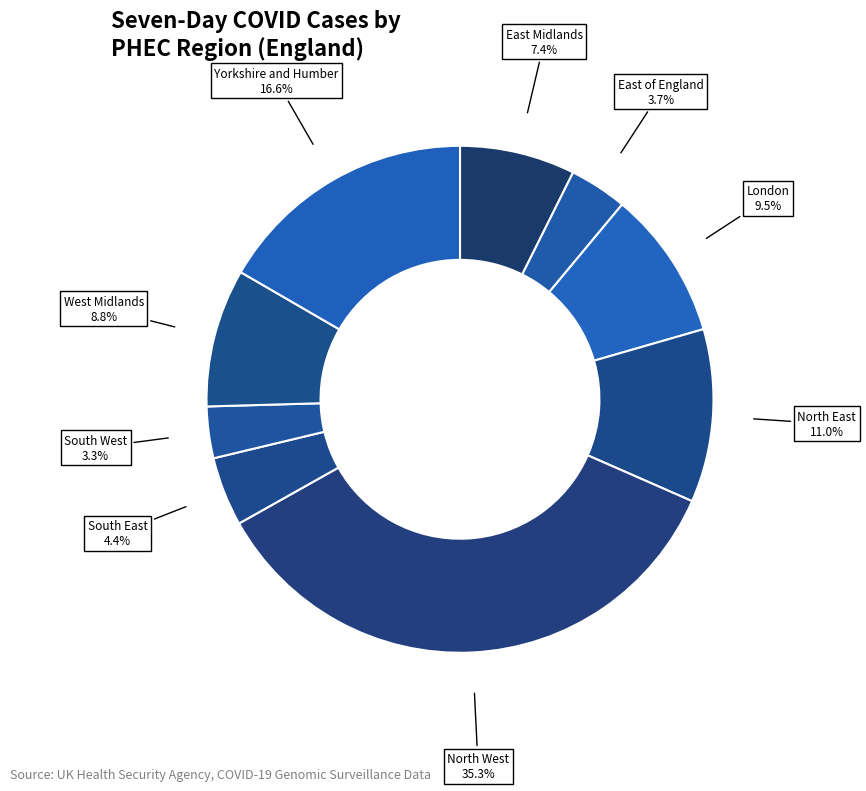

Which category has the biggest portion of the pie?

North West